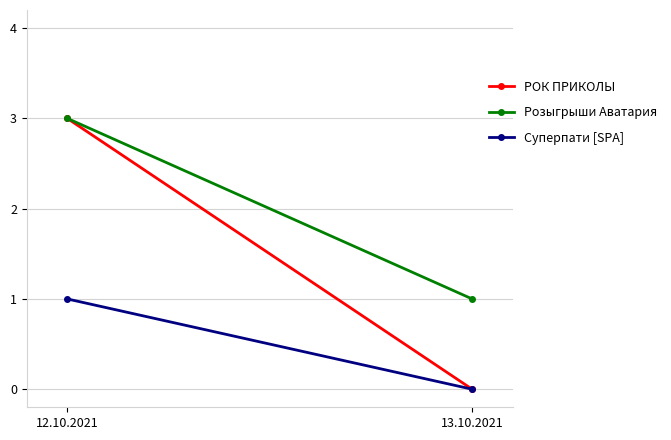

What is the greatest value displayed?

3